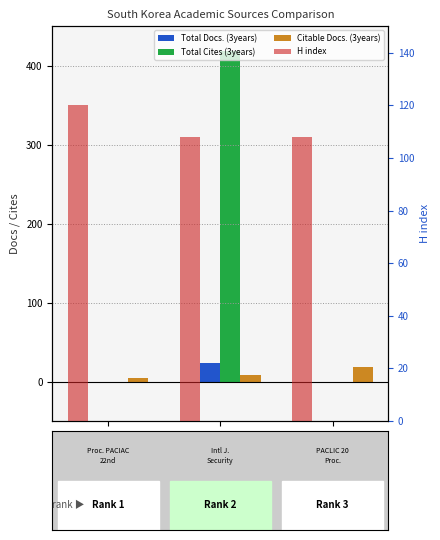

What is the average value of the Total Docs. (3years) series?

8